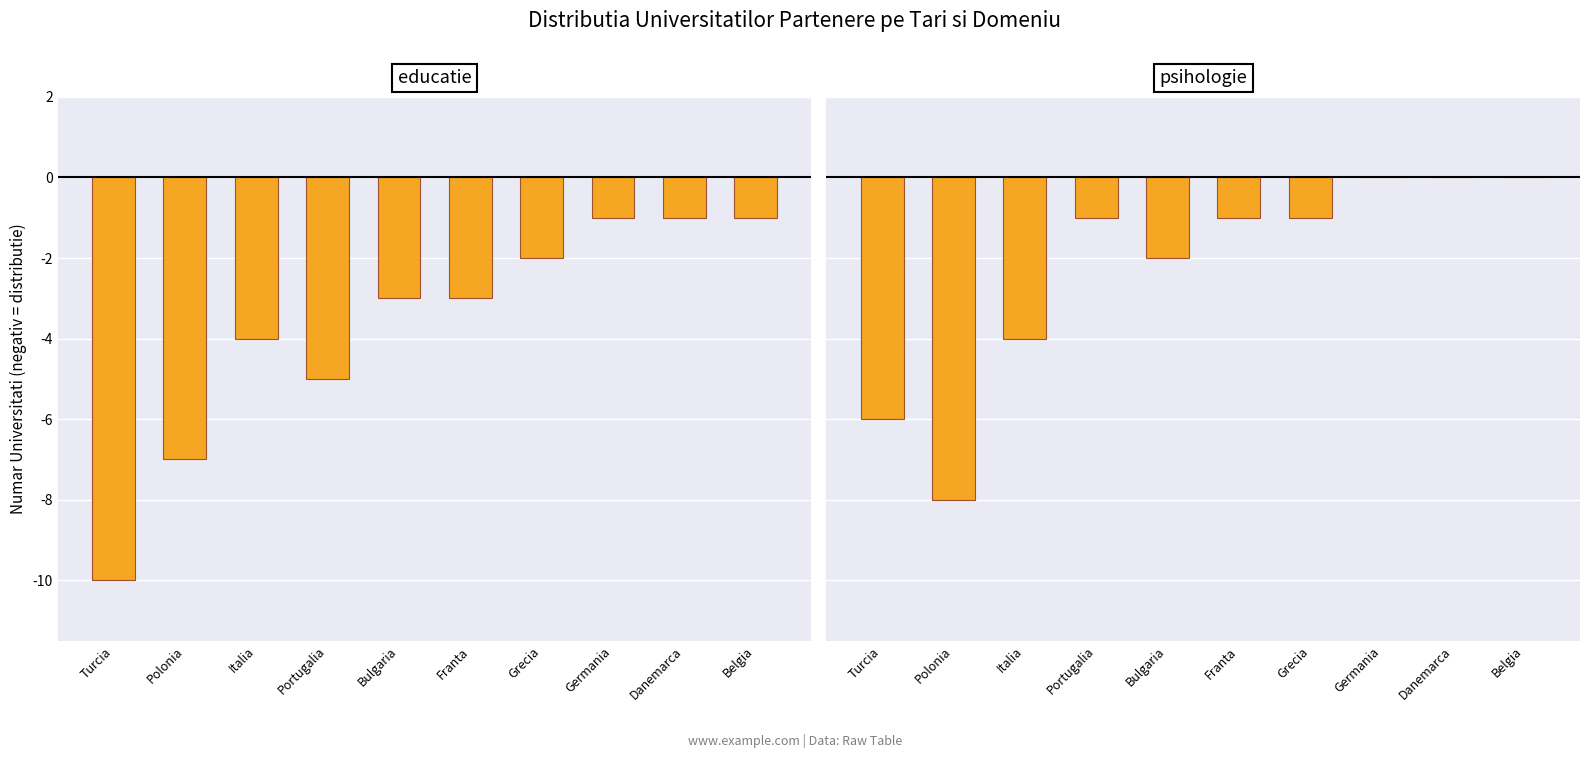

Which category has the lowest value across all series?

Turcia